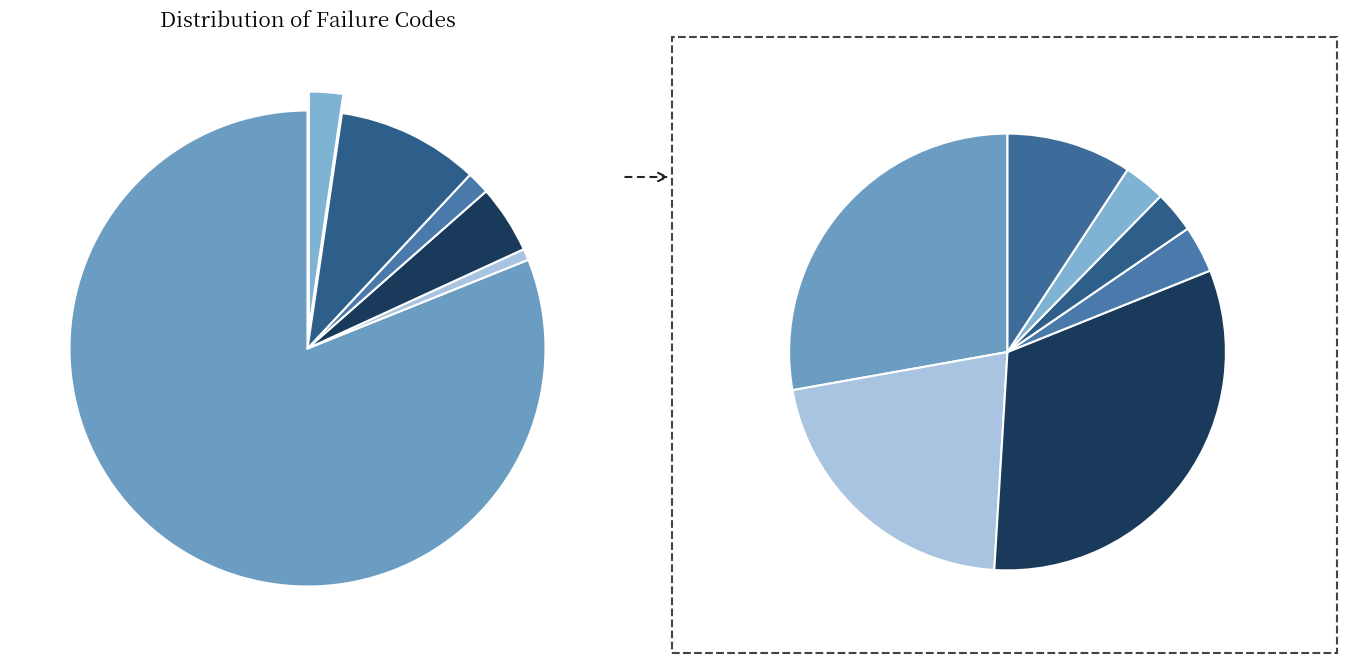

To the nearest percent, what is the difference between the largest and smallest slice percentages?

80%